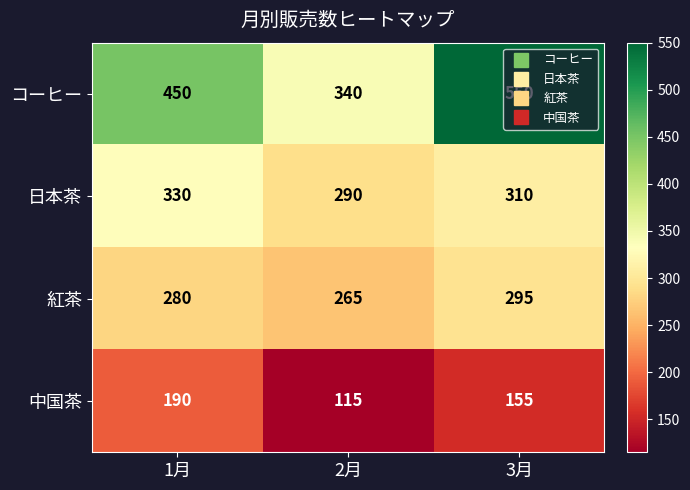

Which series changed the most between 1月 and 3月?

コーヒー